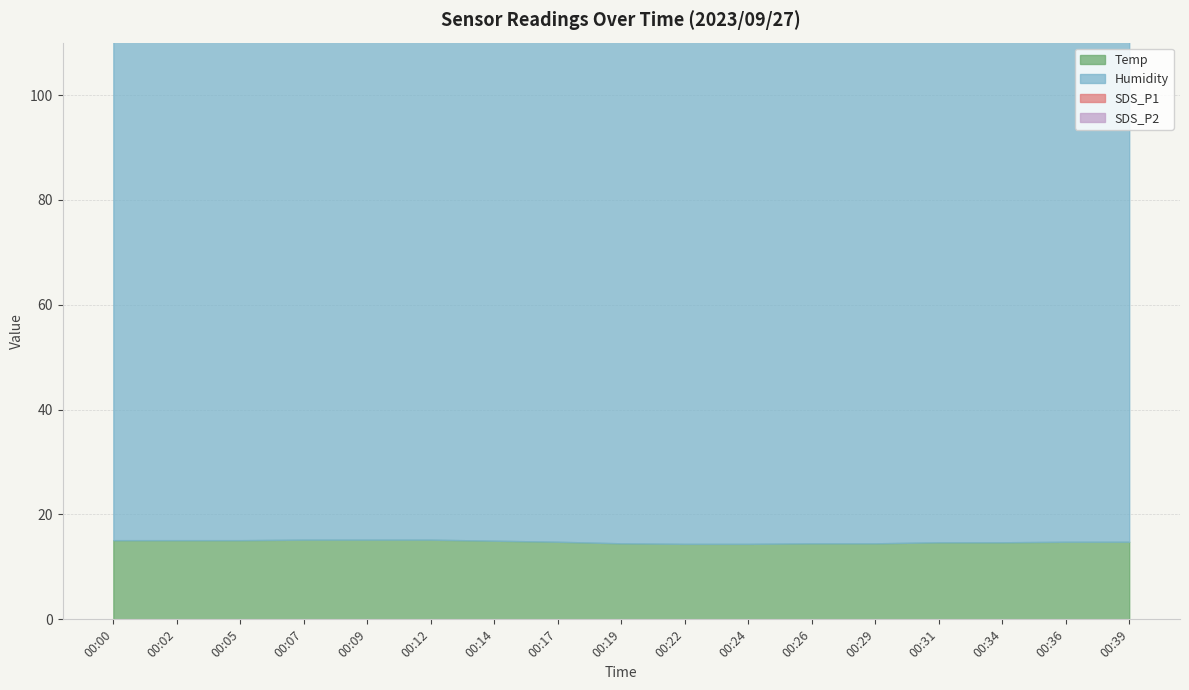

Reading right to left, transcribe all the data shown in this chart.

Temp: 00:39=14.8	00:36=14.8	00:34=14.7	00:31=14.7	00:29=14.5	00:26=14.5	00:24=14.4	00:22=14.4	00:19=14.5	00:17=14.8	00:14=15.0	00:12=15.2	00:09=15.2	00:07=15.2	00:05=15.1	00:02=15.1	00:00=15.1
Humidity: 00:39=99.9	00:36=99.9	00:34=99.9	00:31=99.9	00:29=99.9	00:26=99.9	00:24=99.9	00:22=99.9	00:19=99.9	00:17=99.9	00:14=99.9	00:12=99.9	00:09=99.9	00:07=99.9	00:05=99.9	00:02=99.9	00:00=99.9
SDS_P1: 00:39=0.1	00:36=0.1	00:34=0.1	00:31=0.1	00:29=0.1	00:26=0.1	00:24=0.1	00:22=0.1	00:19=0.1	00:17=0.1	00:14=0.1	00:12=0.1	00:09=0.1	00:07=0.1	00:05=0.1	00:02=0.1	00:00=0.1
SDS_P2: 00:39=0.1	00:36=0.1	00:34=0.1	00:31=0.1	00:29=0.1	00:26=0.1	00:24=0.1	00:22=0.1	00:19=0.1	00:17=0.1	00:14=0.1	00:12=0.1	00:09=0.1	00:07=0.1	00:05=0.1	00:02=0.1	00:00=0.1